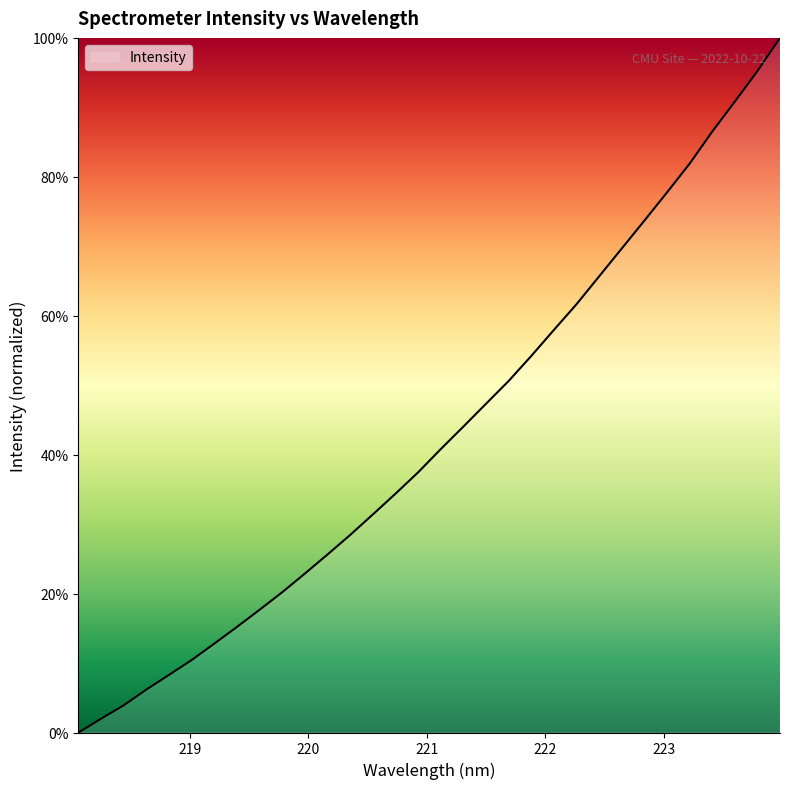

How many categories are shown in the chart?

32